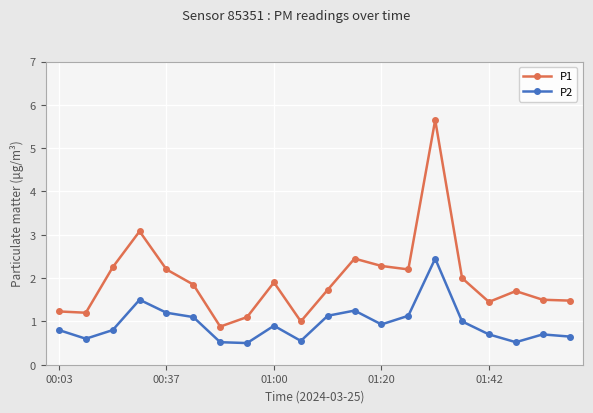

What is the sum of all P1 values?

39.1